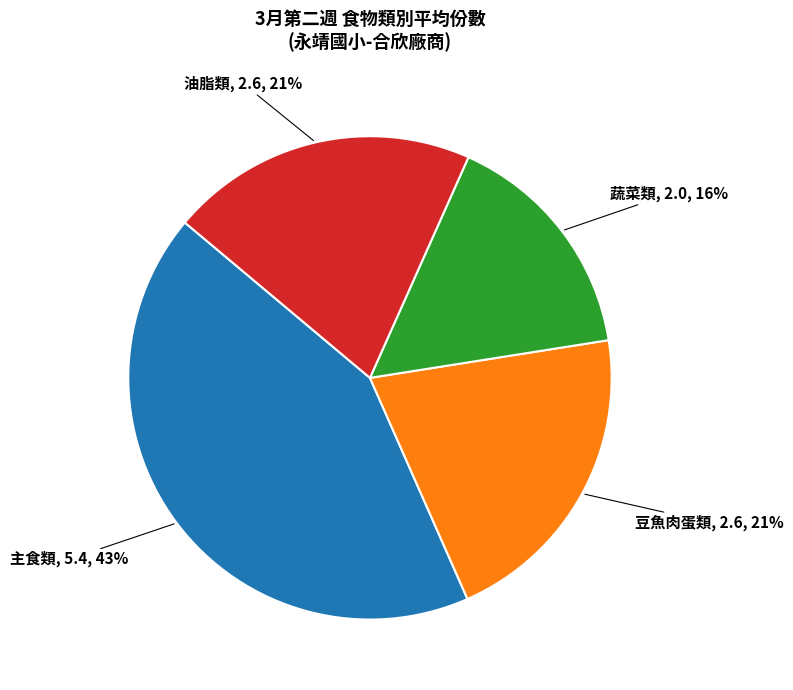

Count the number of slices in the pie.

4